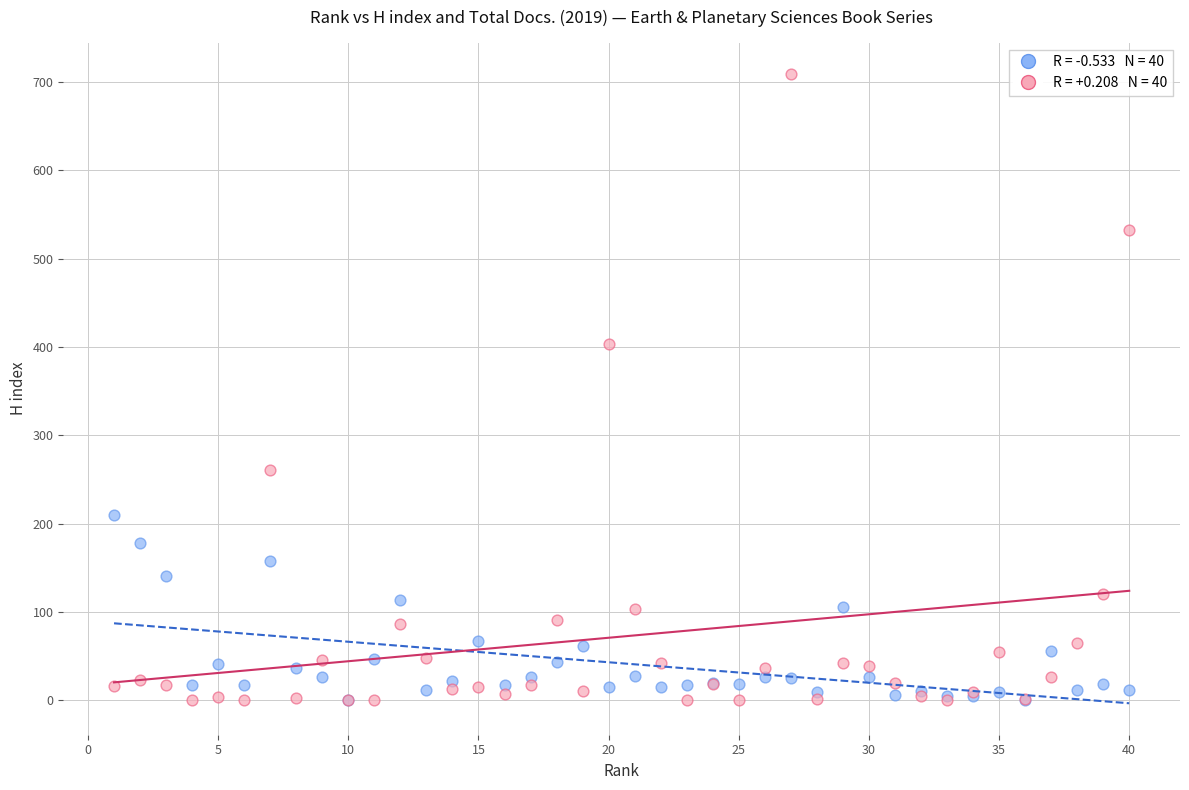

Across all series, what Y value is closest to 354?

403